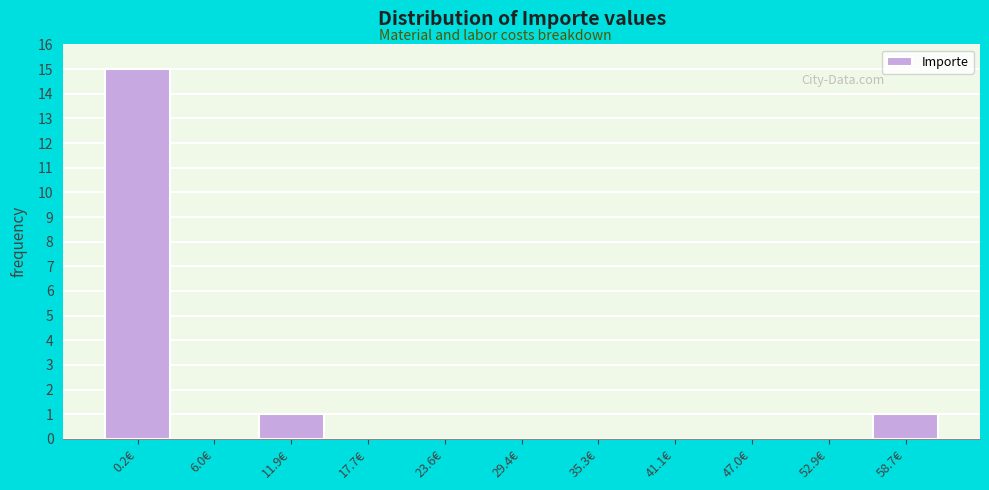

Reading right to left, transcribe all the data shown in this chart.

58.7€=1	52.9€=0	47.0€=0	41.1€=0	35.3€=0	29.4€=0	23.6€=0	17.7€=0	11.9€=1	6.0€=0	0.2€=15